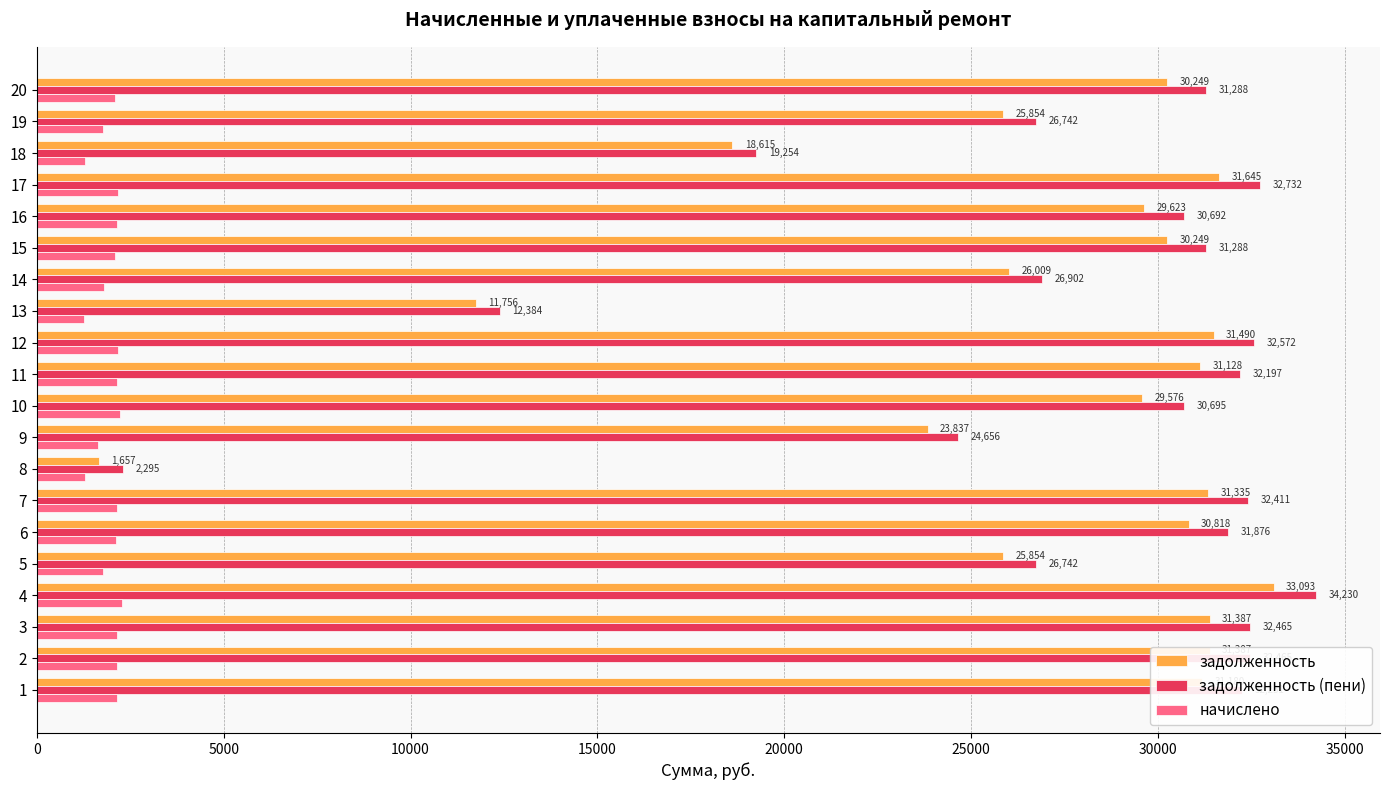

Is it true that задолженность equals 31645.4 at 17?

True